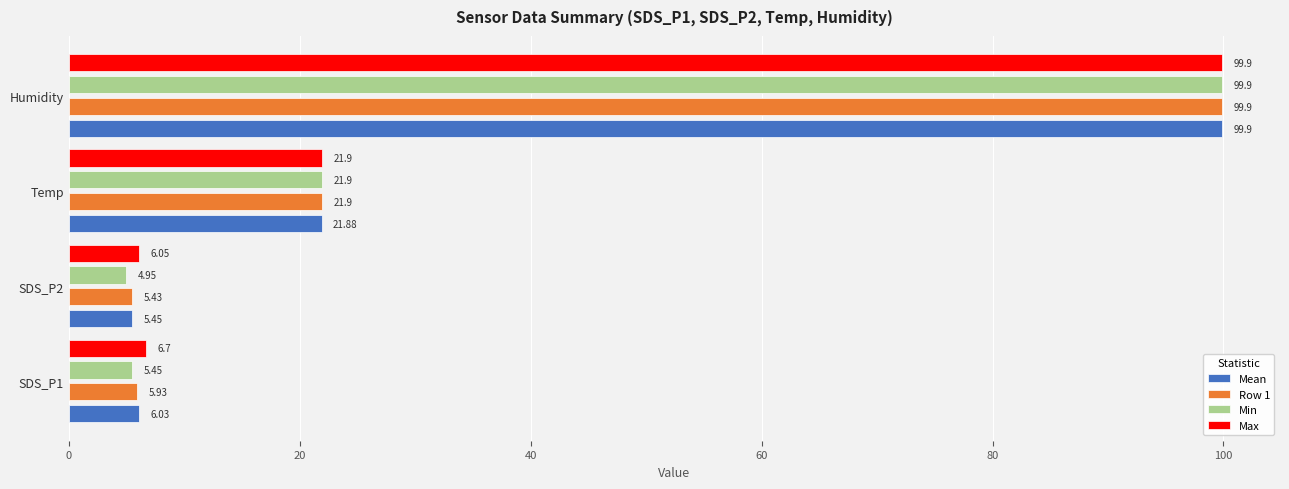

Is the value of Mean at Temp greater than the value of Row 1 at Humidity?

No